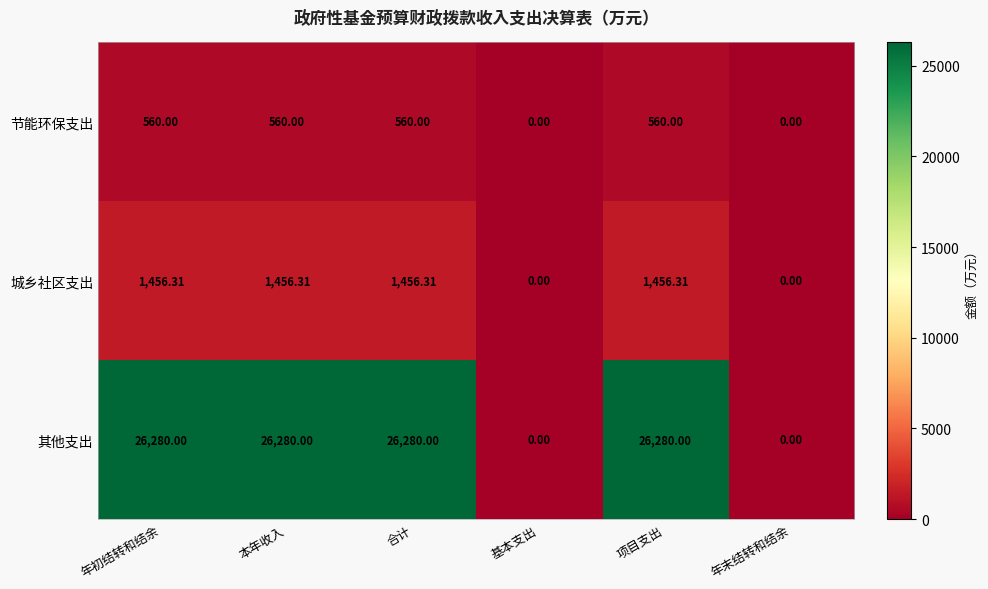

Is the value of 城乡社区支出 at 合计 greater than the value of 节能环保支出 at 基本支出?

Yes